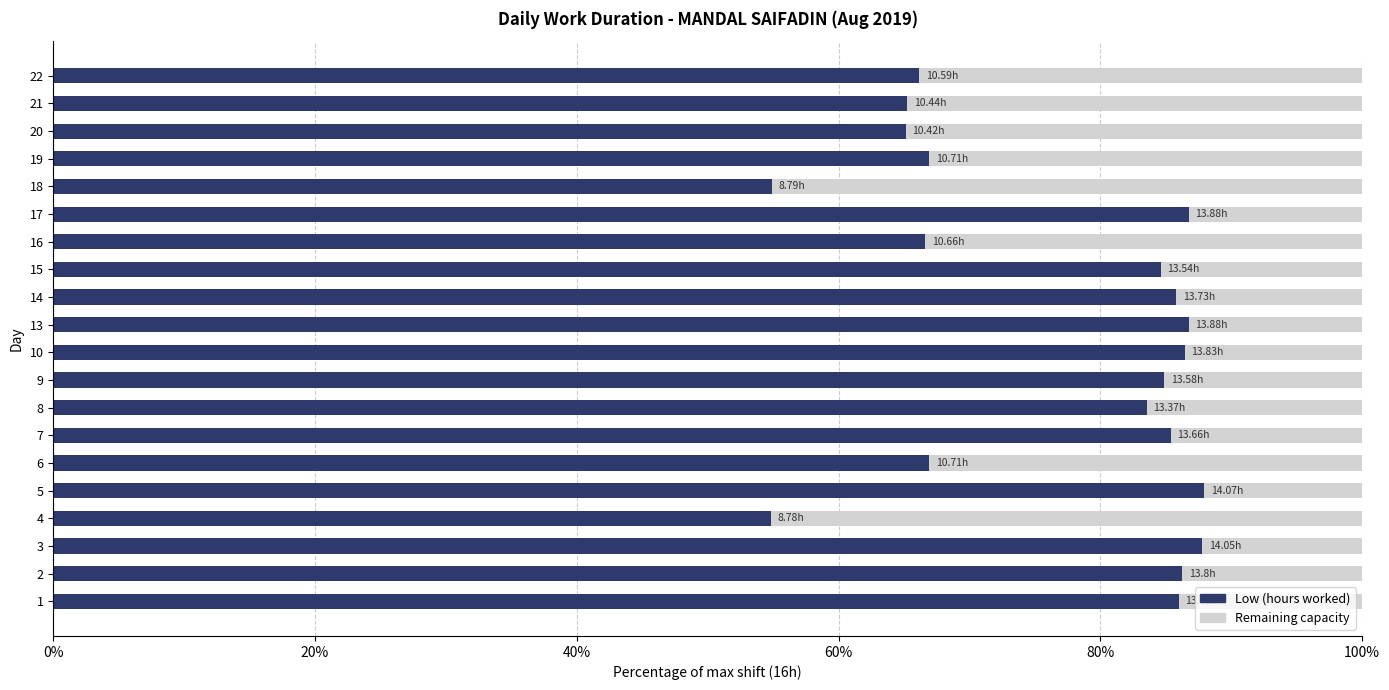

What is the sum of all Low (hours worked) values?

1539.1